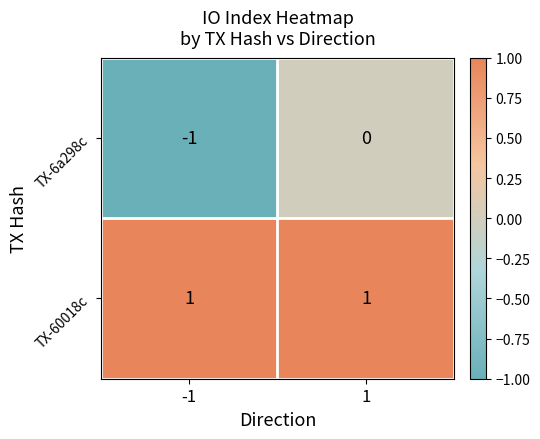

Rank the series at -1 from highest to lowest value.

TX-60018c, TX-6a298c